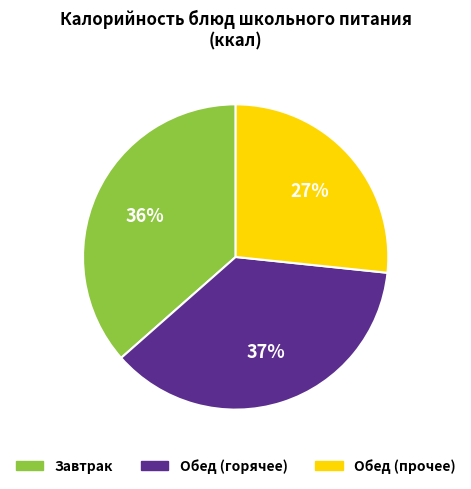

Does any single category account for the majority?

No